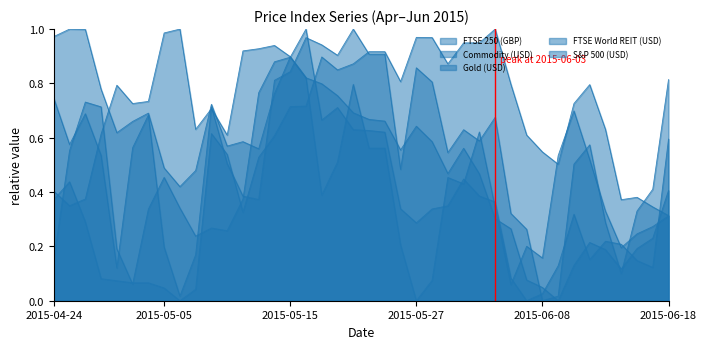

At which category does S&P 500 (USD) reach its first local peak?

2015-05-15